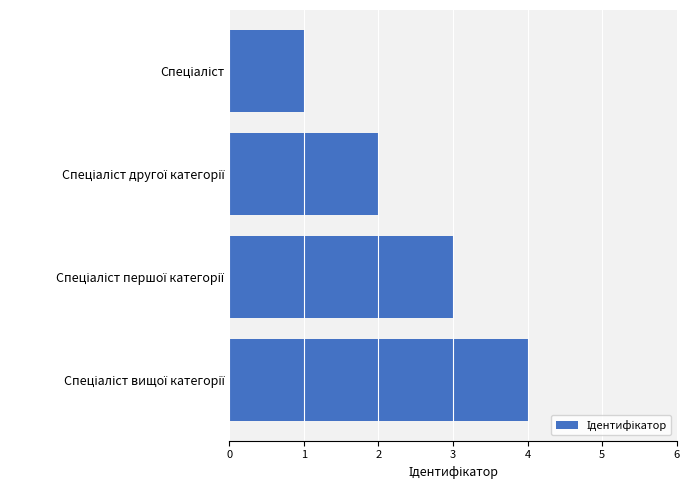

How many categories are shown in the chart?

4